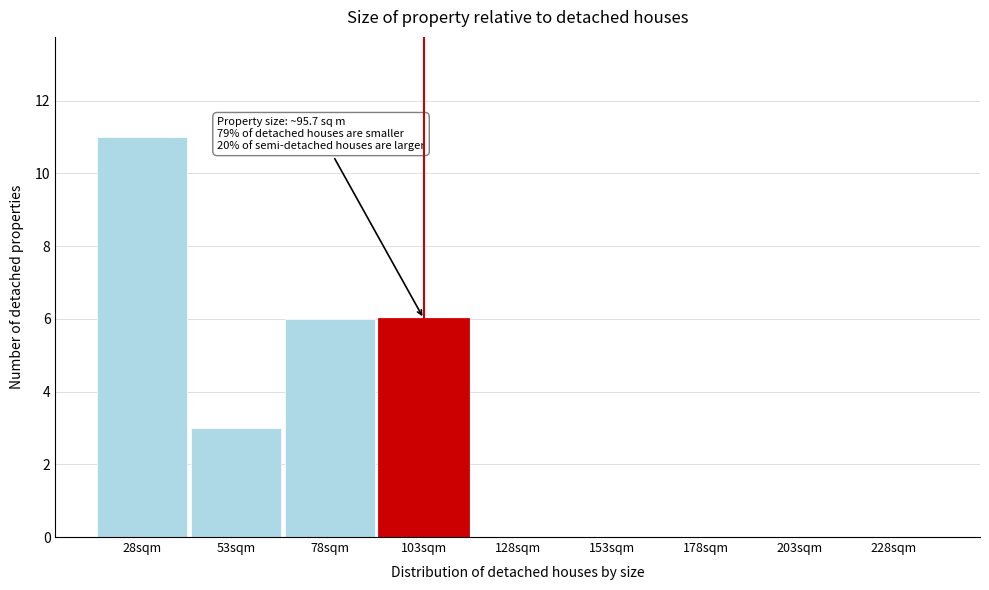

Reading left to right, list all the values displayed in this chart.

28sqm=11	53sqm=3	78sqm=6	103sqm=6	128sqm=0	153sqm=0	178sqm=0	203sqm=0	228sqm=0